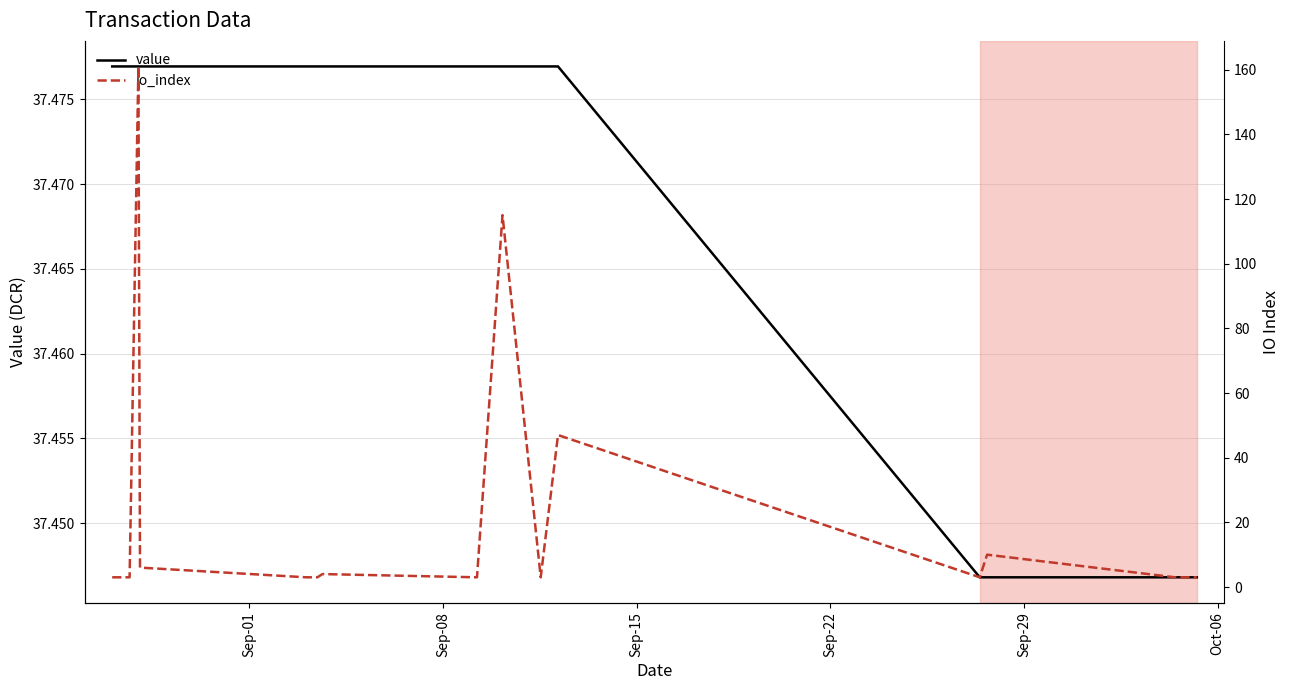

Reading left to right, list all the values displayed in this chart.

value: 37.5	37.5	37.5	37.5	37.5	37.5	37.5	37.5	37.5	37.5	37.5	37.5	37.4	37.4	37.4	37.4
io_index: 3.0	3.0	161.0	6.0	3.0	3.0	3.0	4.0	3.0	115.0	3.0	47.0	3.0	10.0	3.0	3.0